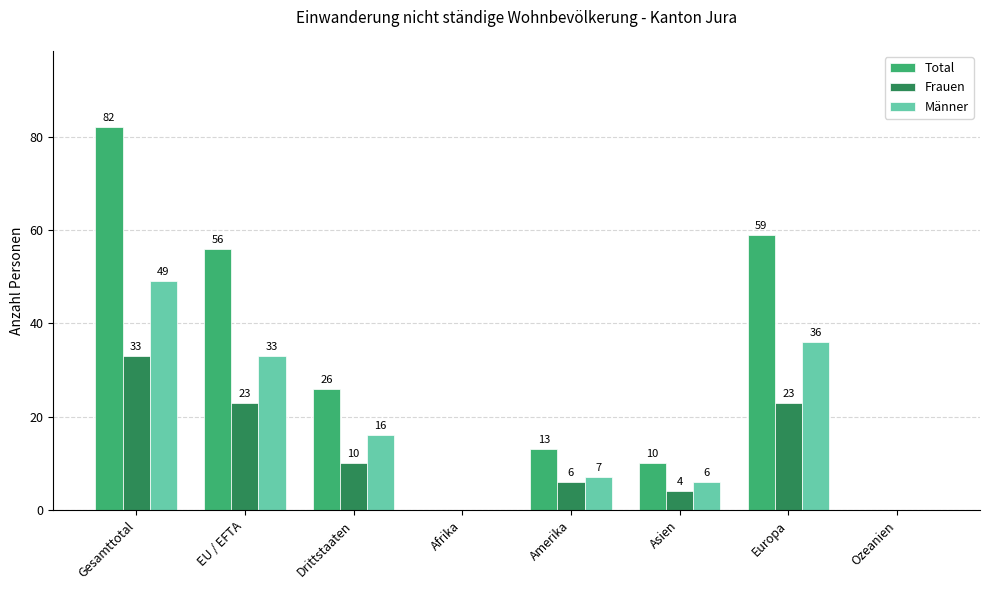

True or false: Männer has a value of 6 at Asien.

True